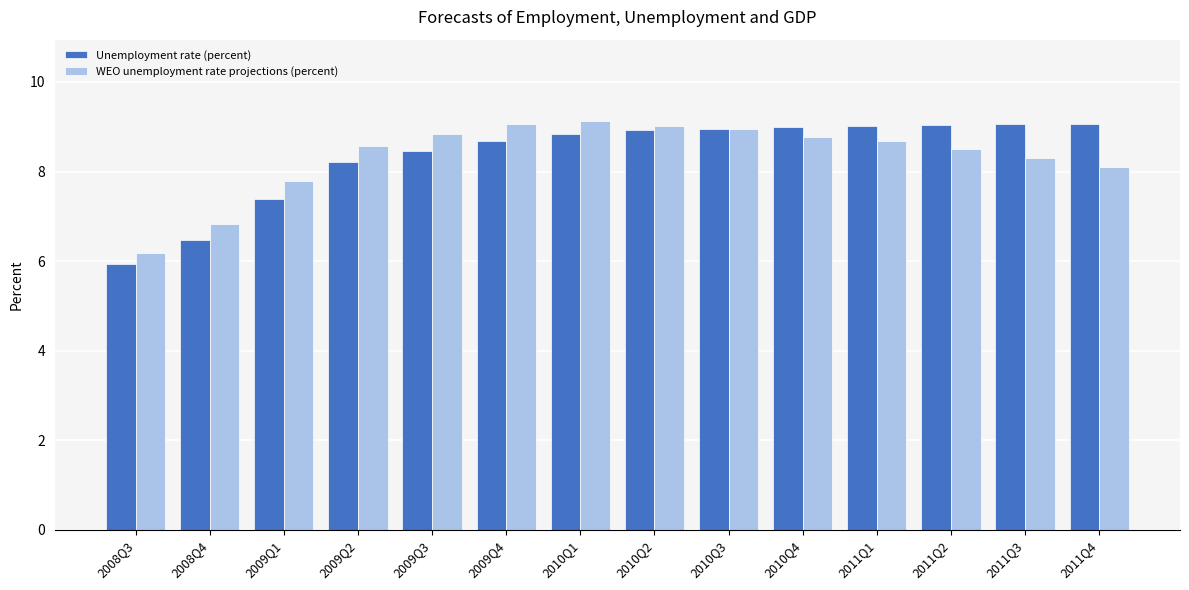

What is the approximate value of Unemployment rate (percent) at 2009Q1?

7.4